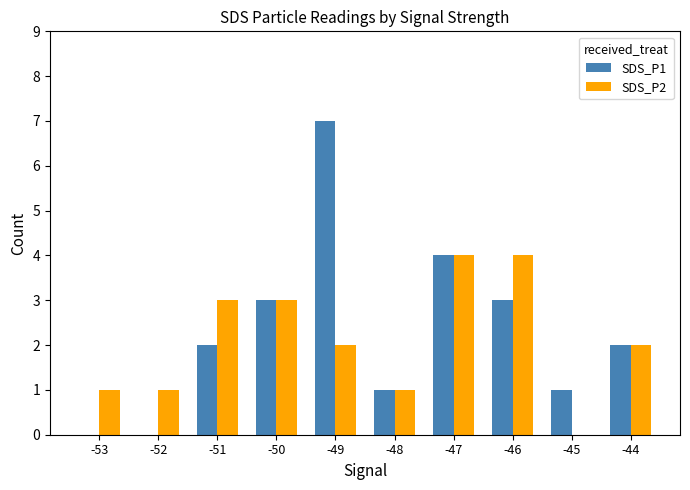

Reading left to right, transcribe all the data shown in this chart.

SDS_P1: -53=0	-52=0	-51=2	-50=3	-49=7	-48=1	-47=4	-46=3	-45=1	-44=2
SDS_P2: -53=1	-52=1	-51=3	-50=3	-49=2	-48=1	-47=4	-46=4	-45=0	-44=2